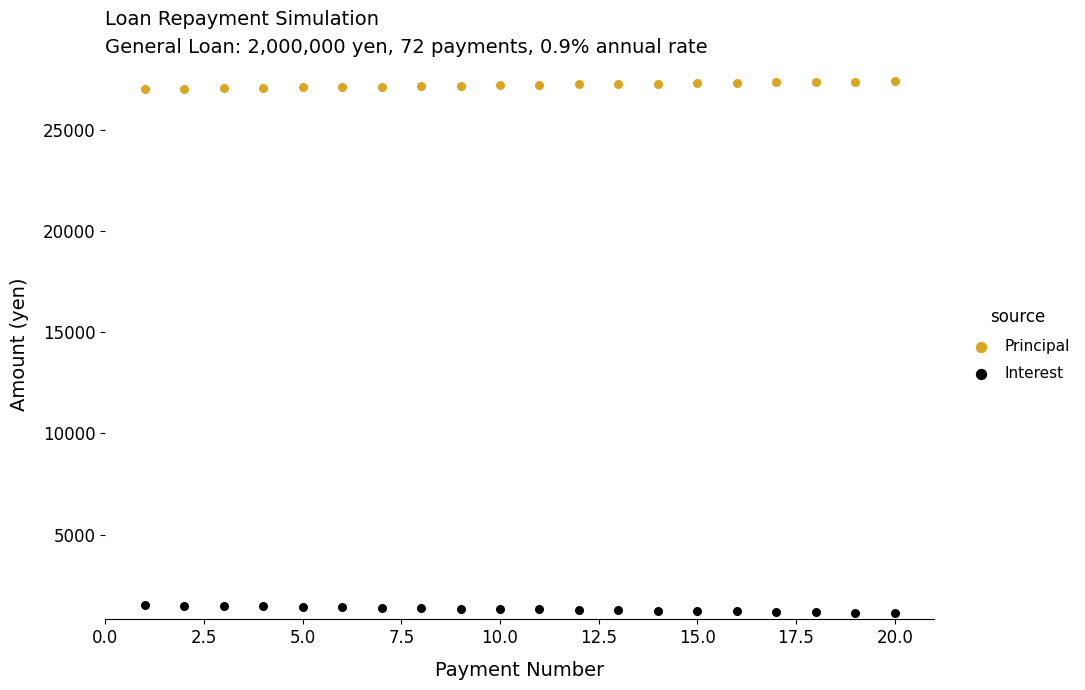

Across all data points, what is the range of X values (max minus min)?

19